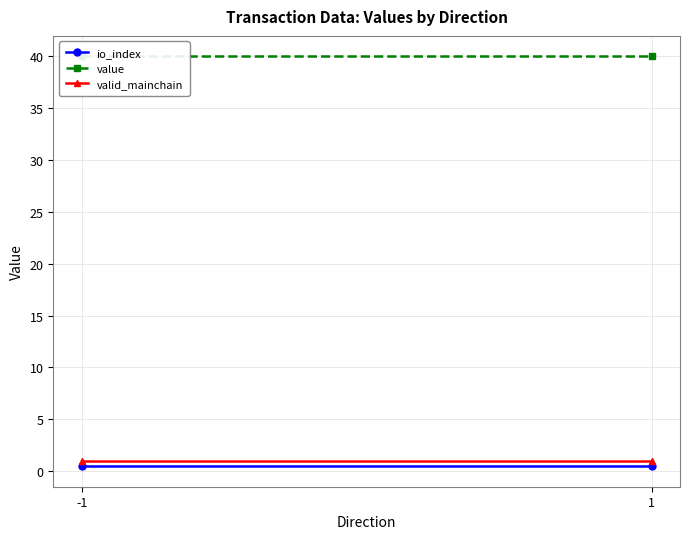

Reading left to right, transcribe all the data shown in this chart.

io_index: -1=0.5	1=0.5
value: -1=39.9	1=39.9
valid_mainchain: -1=1.0	1=1.0